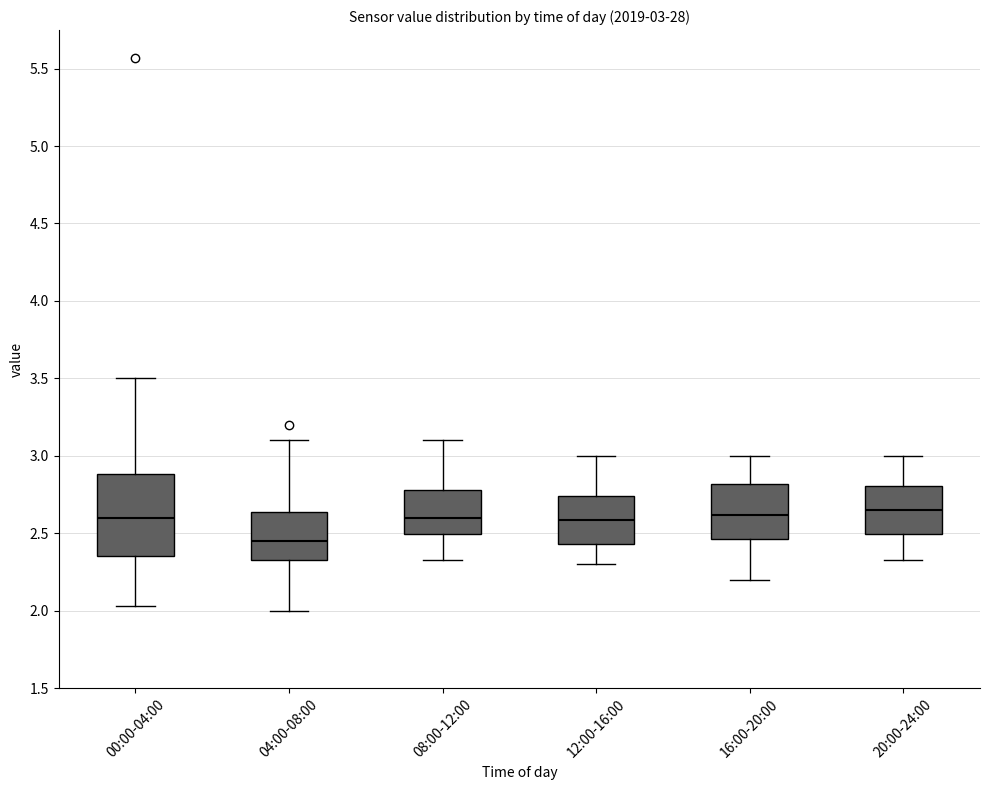

Which box is the tallest, from its lower edge to its upper edge?

00:00-04:00